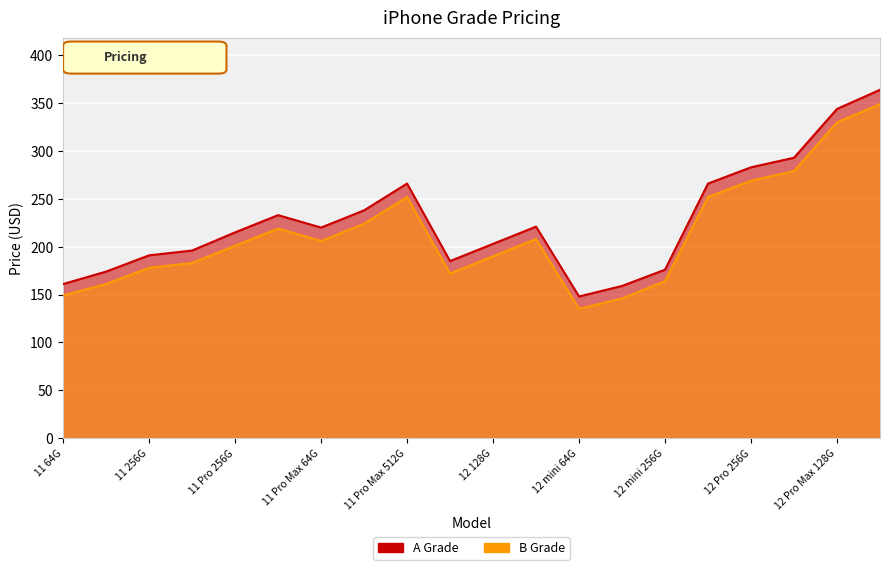

What is the maximum value for B Grade?

349